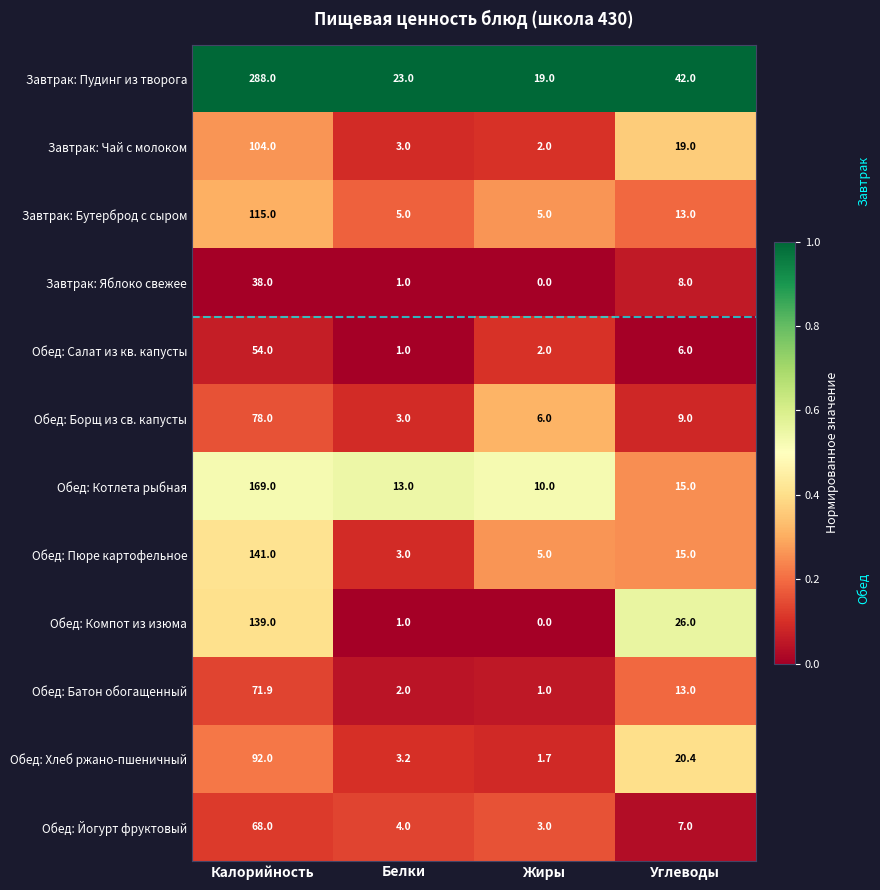

What is the difference between the second highest and minimum values in the Обед: Хлеб ржано-пшеничный series?

18.7